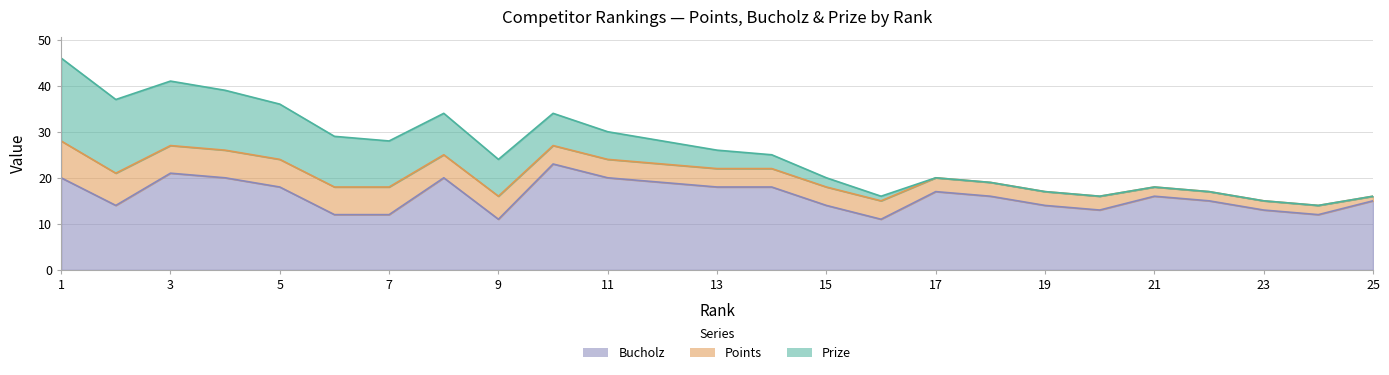

Rank the categories by Prize value from lowest to highest.

17, 18, 19, 20, 21, 22, 23, 24, 25, 16, 15, 14, 13, 12, 11, 10, 9, 8, 7, 6, 5, 4, 3, 2, 1